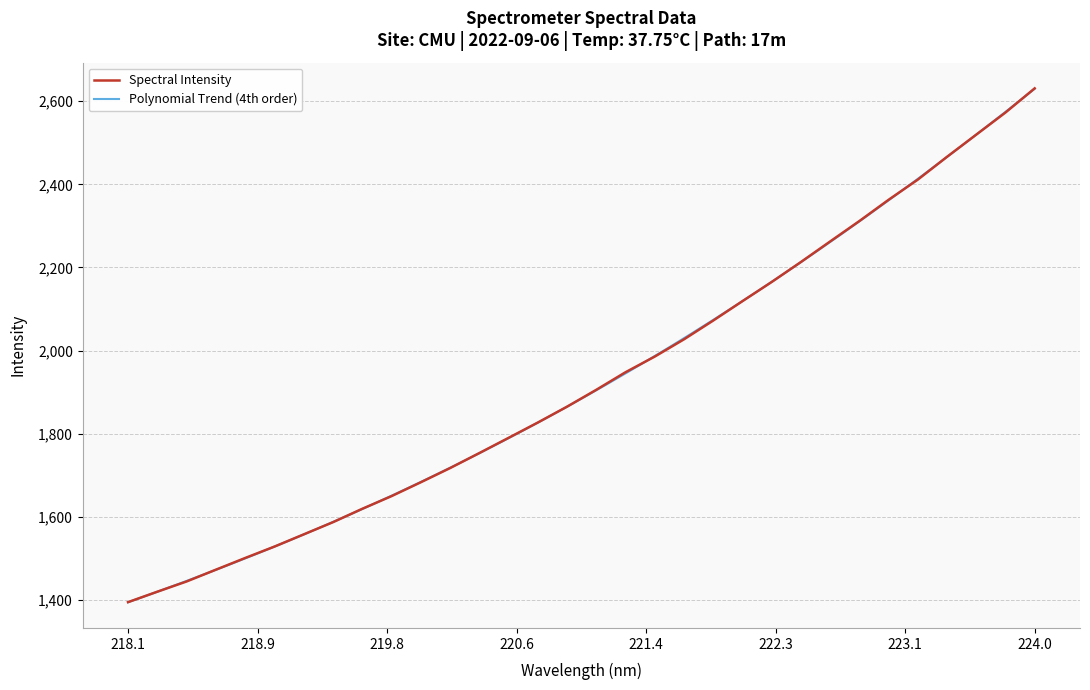

What is the ratio of the value at 220.5444 to the value at 219.589?

1.1